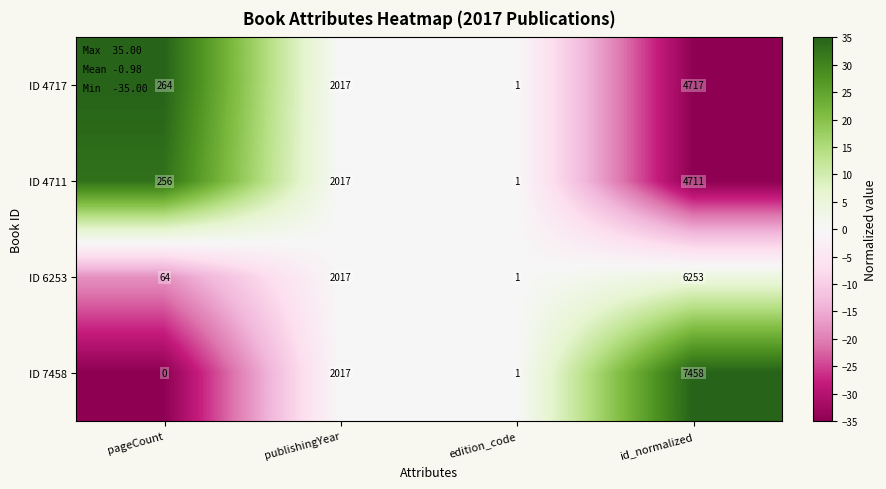

What is the difference between the ID 7458 values at publishingYear and edition_code?

2016